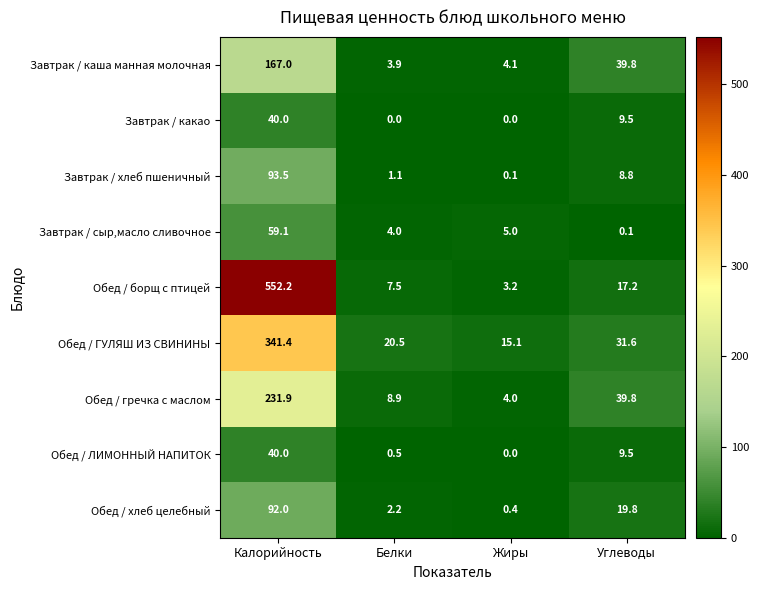

Rank the series at Белки from lowest to highest value.

Завтрак / какао, Обед / ЛИМОННЫЙ НАПИТОК, Завтрак / хлеб пшеничный, Обед / хлеб целебный, Завтрак / каша манная молочная, Завтрак / сыр,масло сливочное, Обед / борщ с птицей, Обед / гречка с маслом, Обед / ГУЛЯШ ИЗ СВИНИНЫ